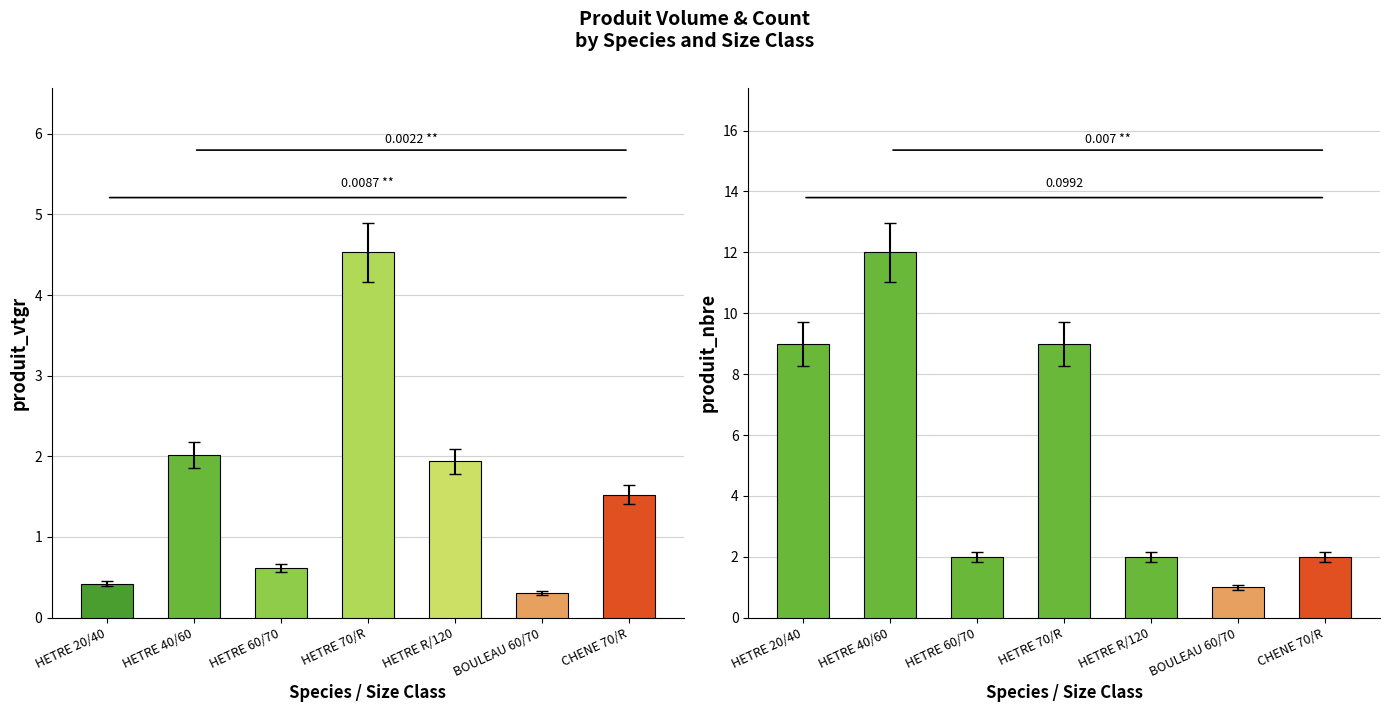

At which label does produit_nbre reach its minimum?

BOULEAU 60/70